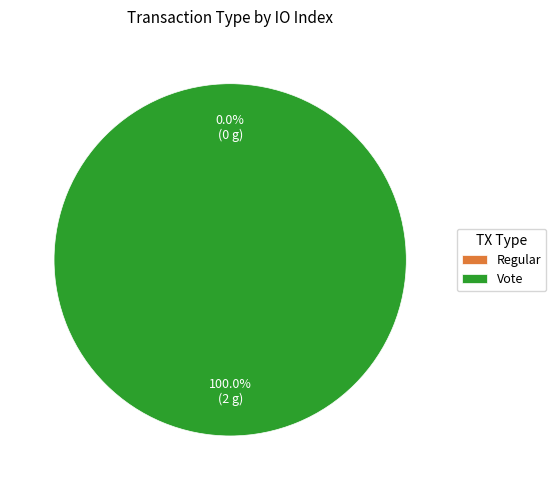

What percentage do Vote and Regular together represent?

100.0%